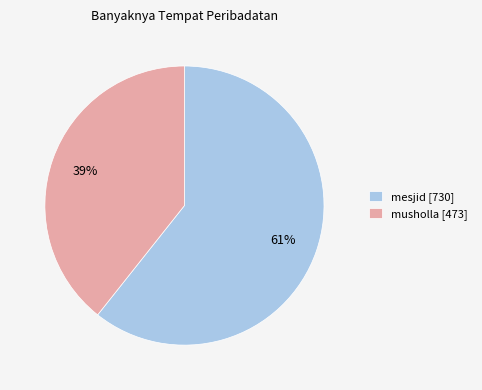

Between mesjid [730] and musholla [473], which is larger?

mesjid [730]